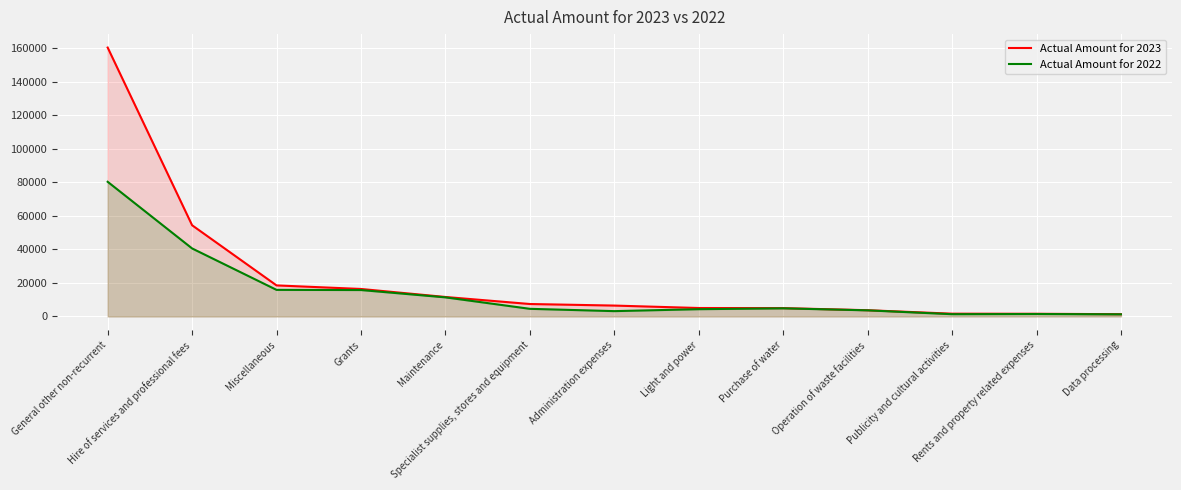

True or false: Actual Amount for 2022 has more than 1 points higher than both neighbors.

True